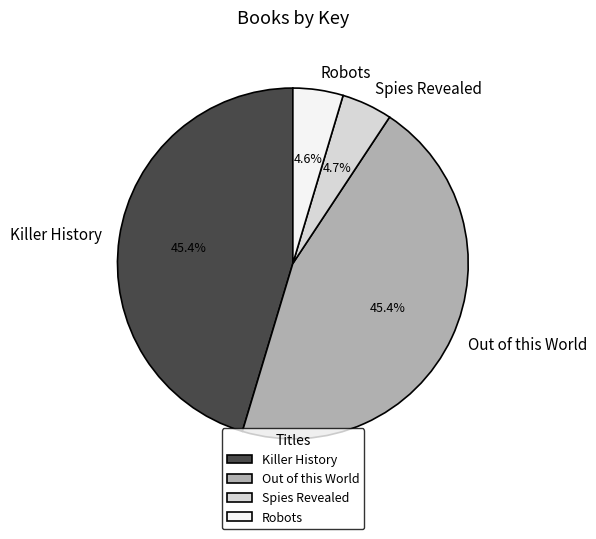

Is there any slice that represents more than half of the pie?

No